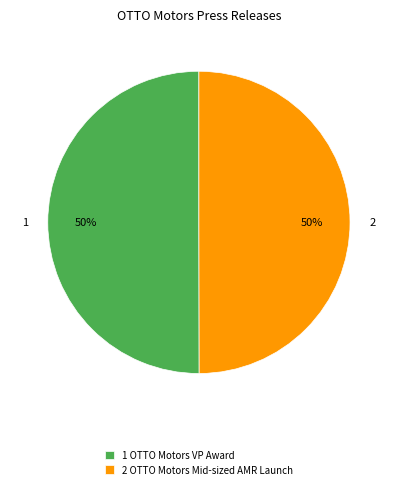

Is the sum of 2 OTTO Motors Mid-sized AMR Launch and 1 OTTO Motors VP Award greater than half?

Yes